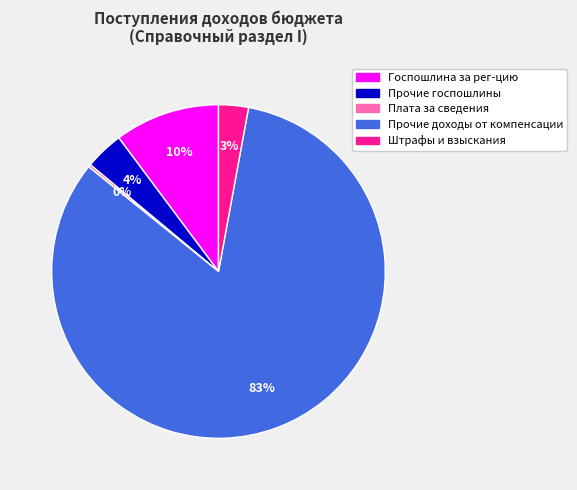

Is it true that Прочие доходы от компенсации is 77% of the pie?

False